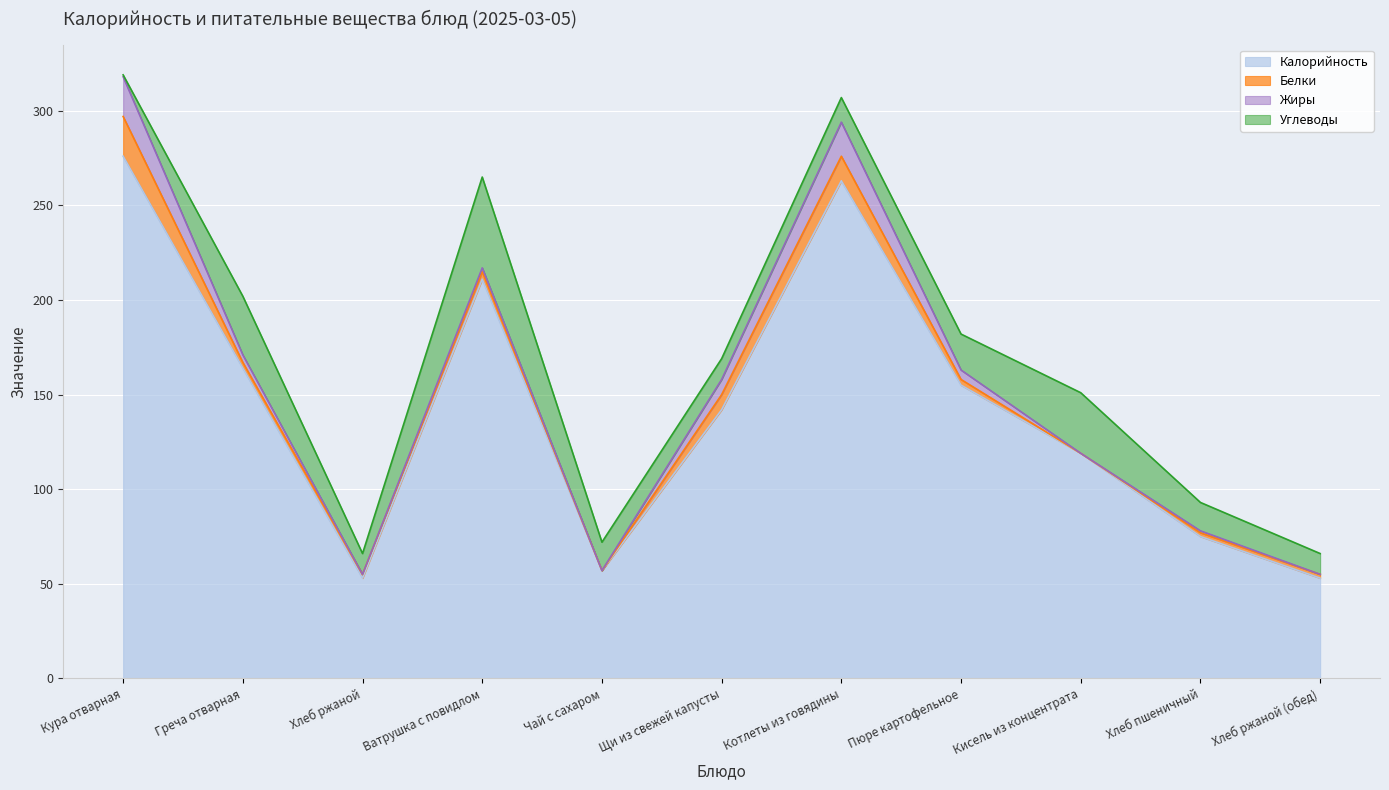

How many lines are shown in the chart?

4